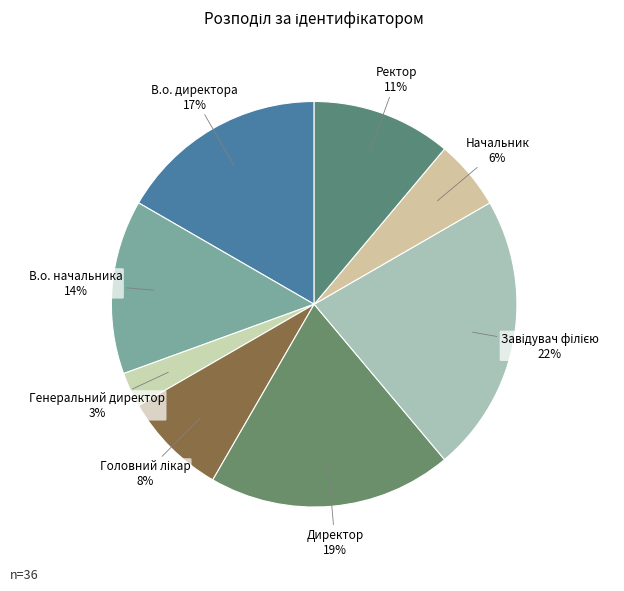

How many slices are in this pie chart?

8